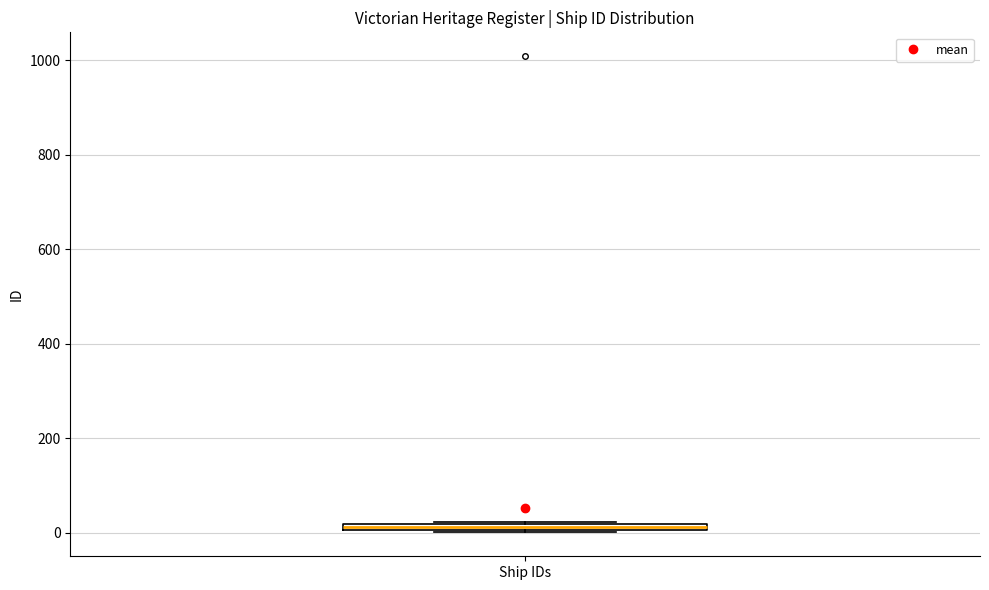

Where is the lower edge of the box for Ship IDs on the y-axis? The values are not printed on the chart, so give them approximately, as read against the axis.

0